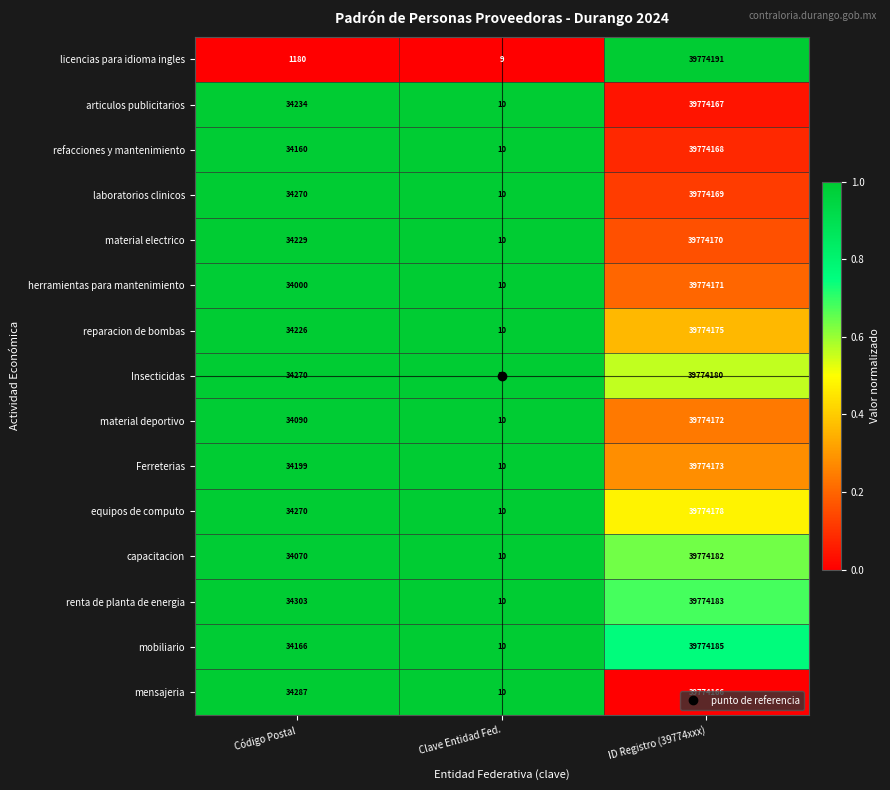

At which label is capacitacion closest to 19887096?

Código Postal